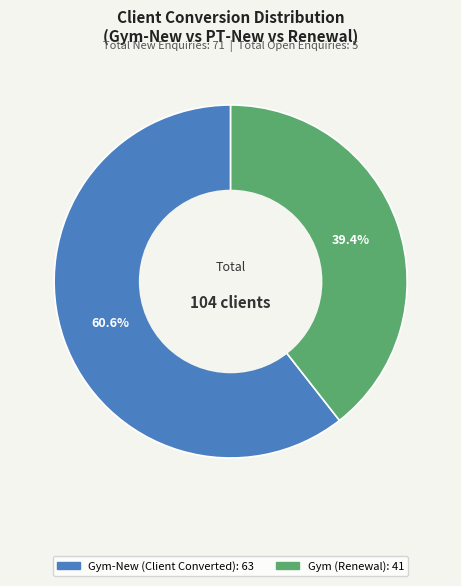

How many segments does this pie chart have?

2